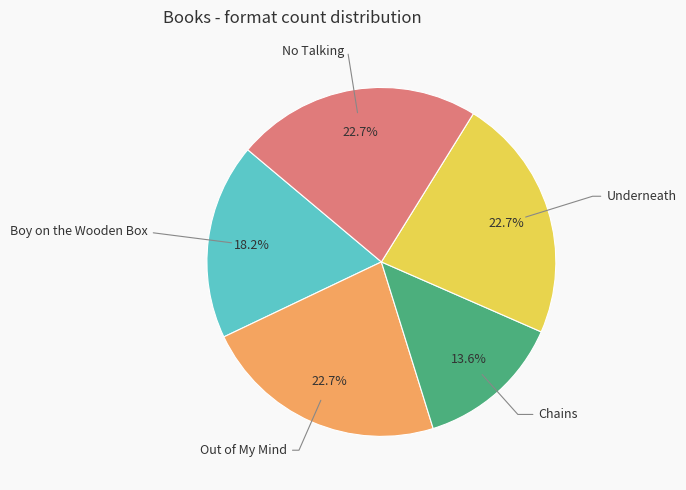

Does any single category account for the majority?

No